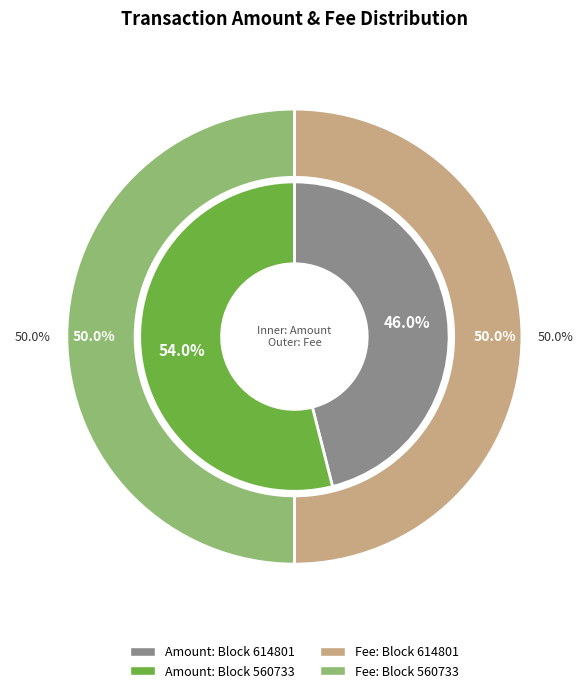

Rank the series at 560733 from lowest to highest value.

Fee, Amount